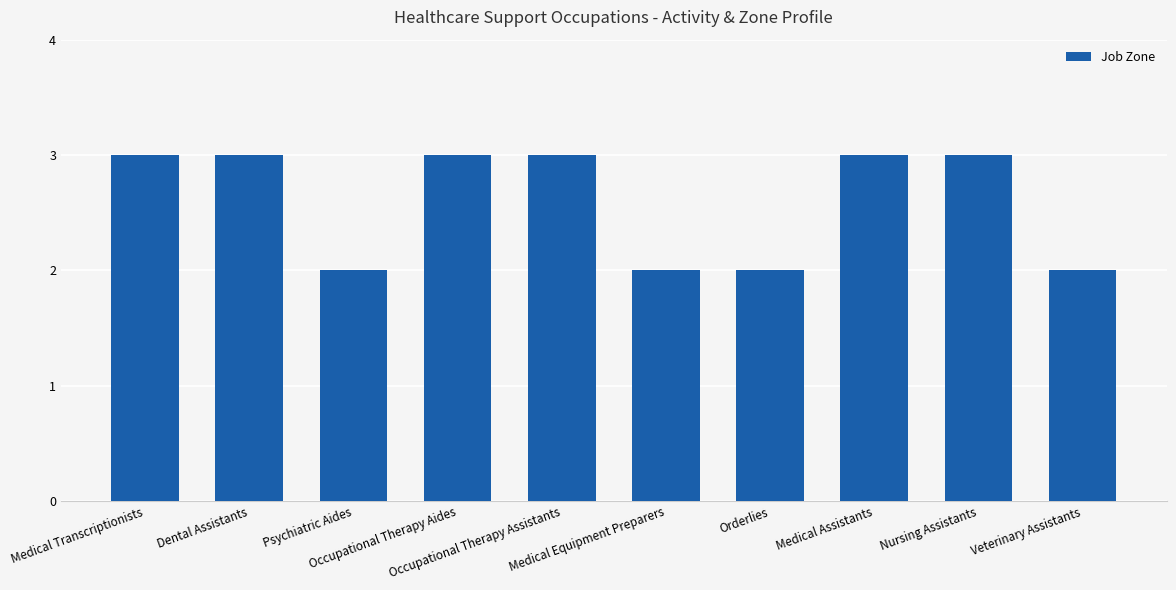

What is the value of the 7th bar from the left?

2